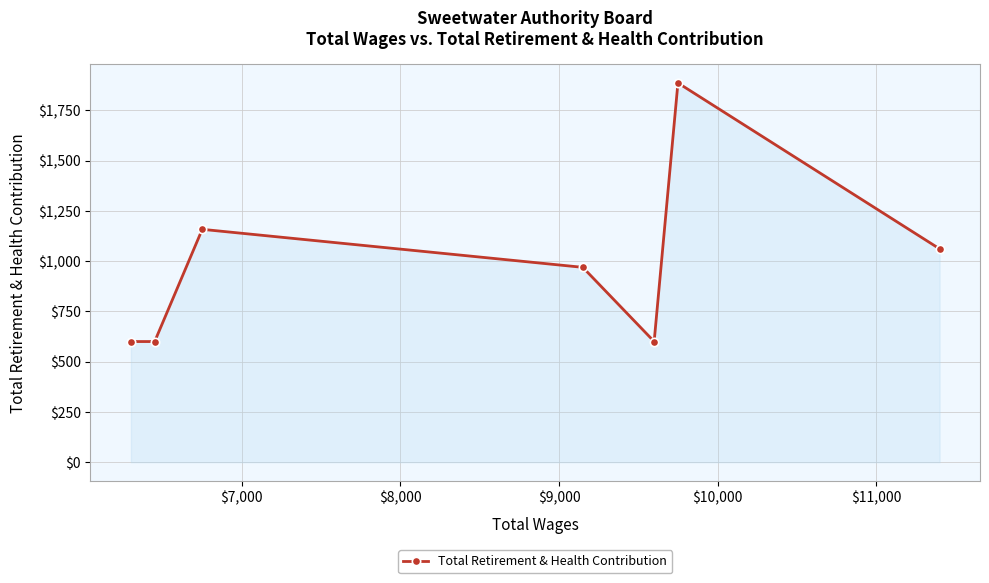

Reading right to left, what are all the values shown in this chart?

1061	1886	600	969	1158	600	600